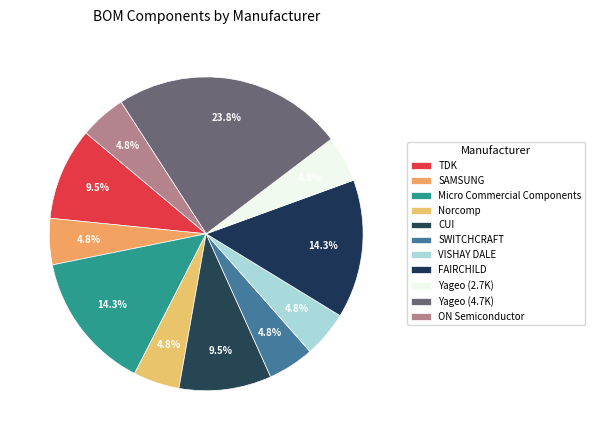

How many slices are in this pie chart?

11